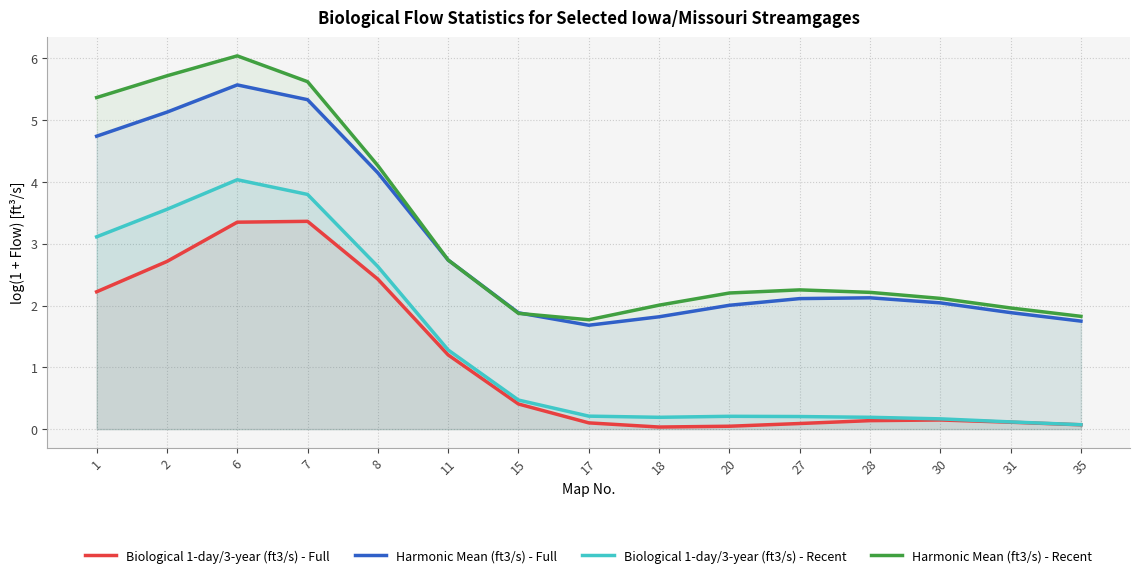

At which category is the sum across all series the highest?

6